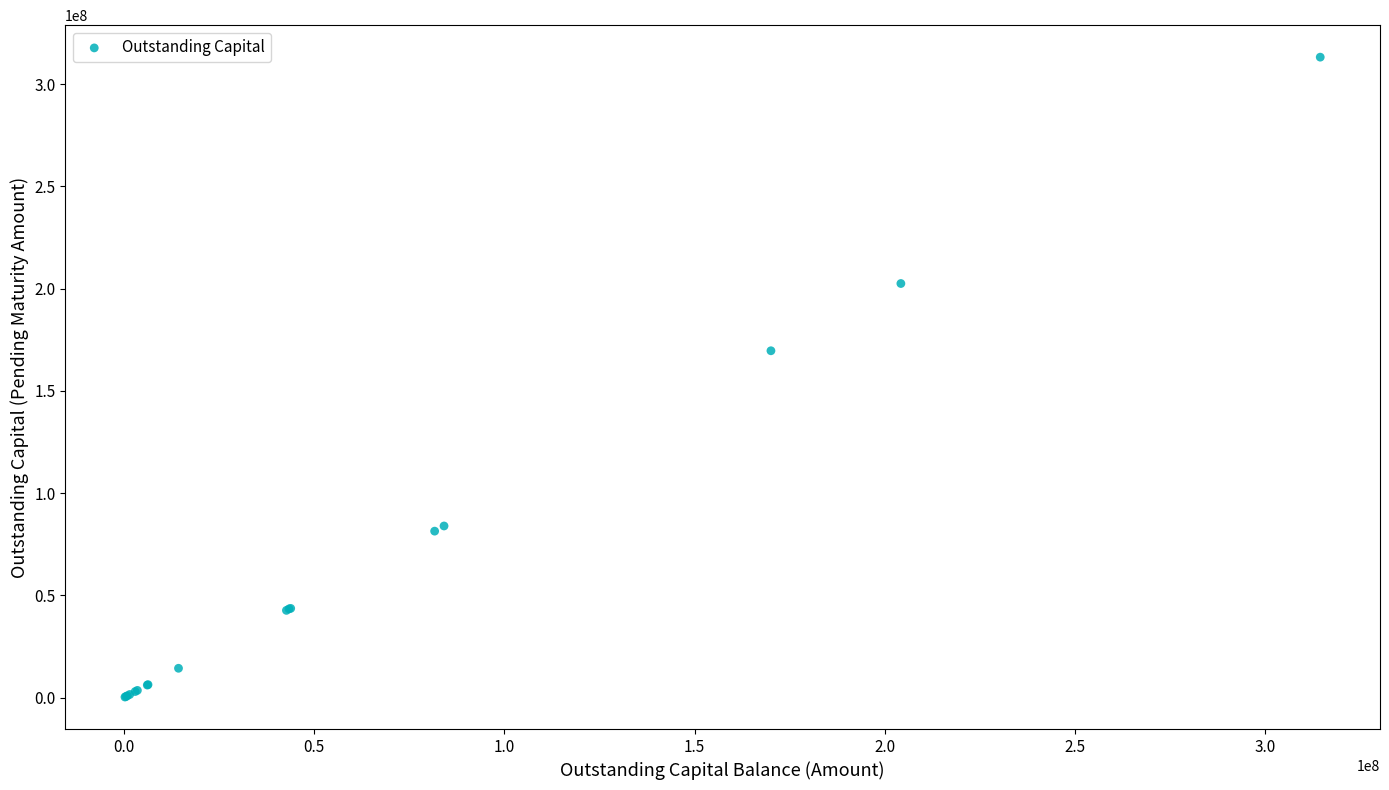

What Y value in the scatter plot is closest to 156706626?

169587136.3